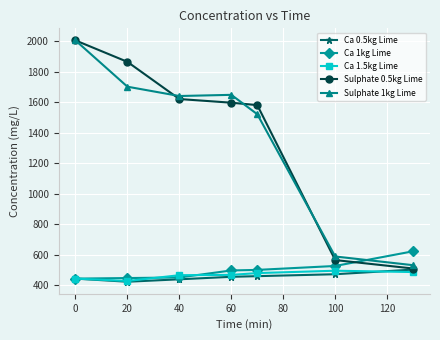

What is the maximum value for Sulphate 0.5kg Lime?

2006.3